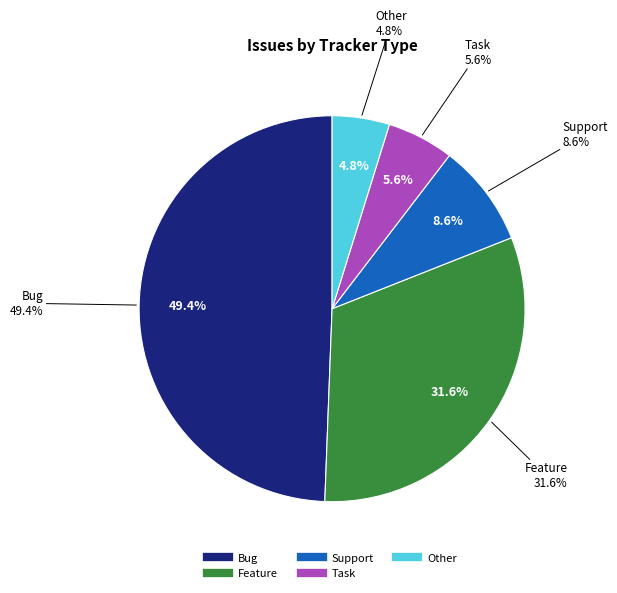

Which slice is the smallest?

Other